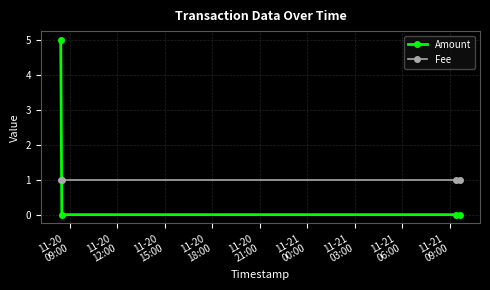

Which series has the largest total across all categories?

Amount